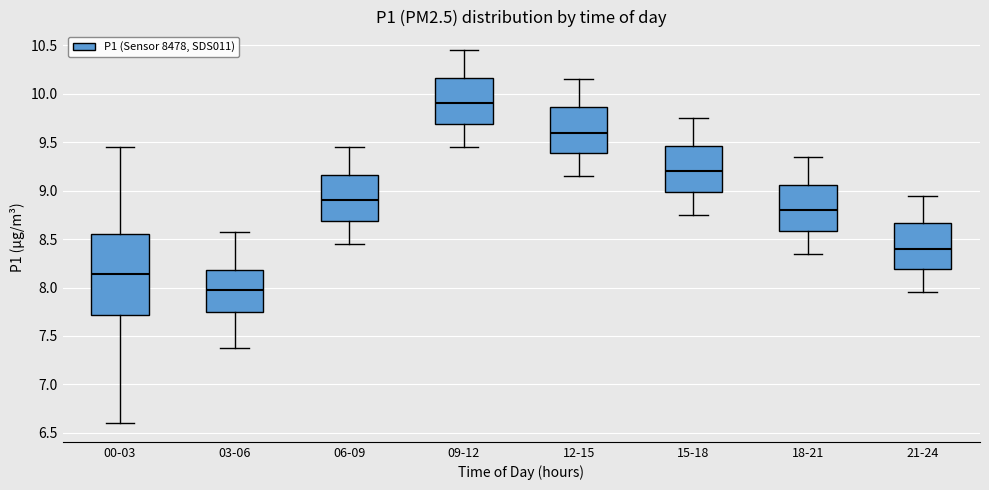

Which box is the tallest, from its lower edge to its upper edge?

00-03